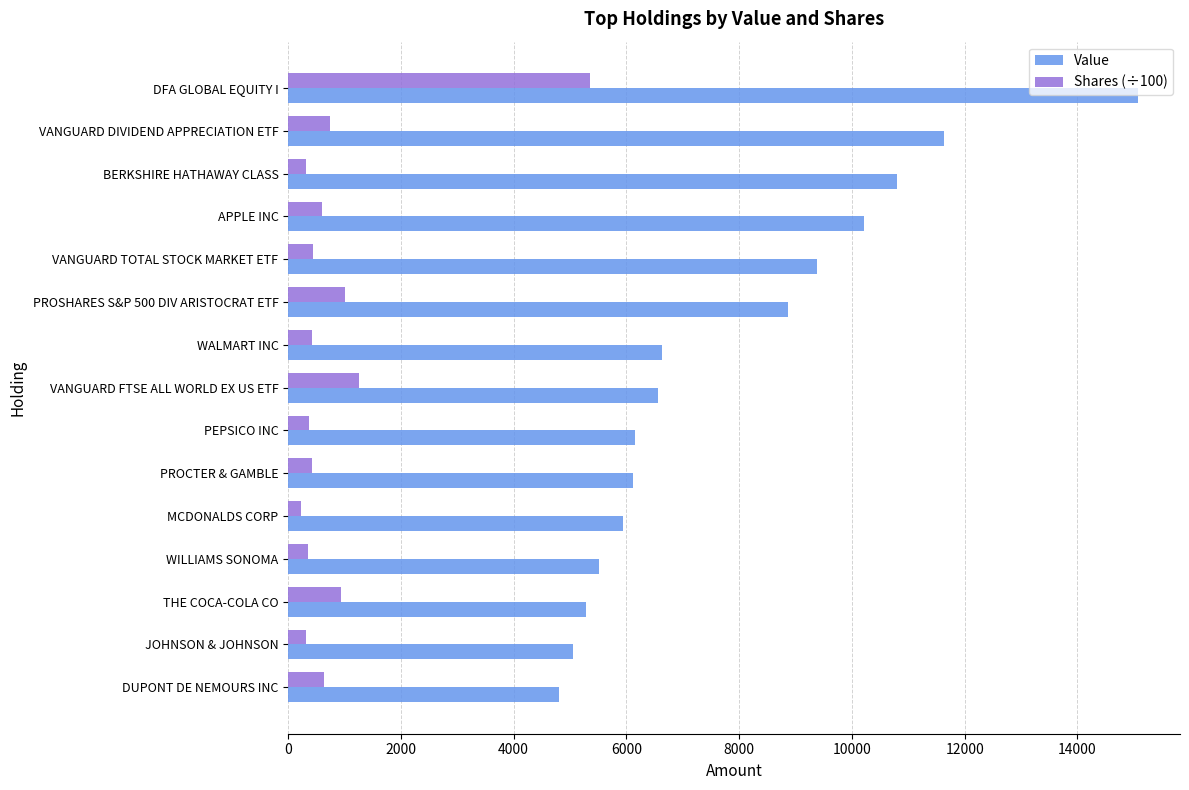

At PROCTER & GAMBLE, list the series in order from largest to smallest.

Value, Shares (÷100)